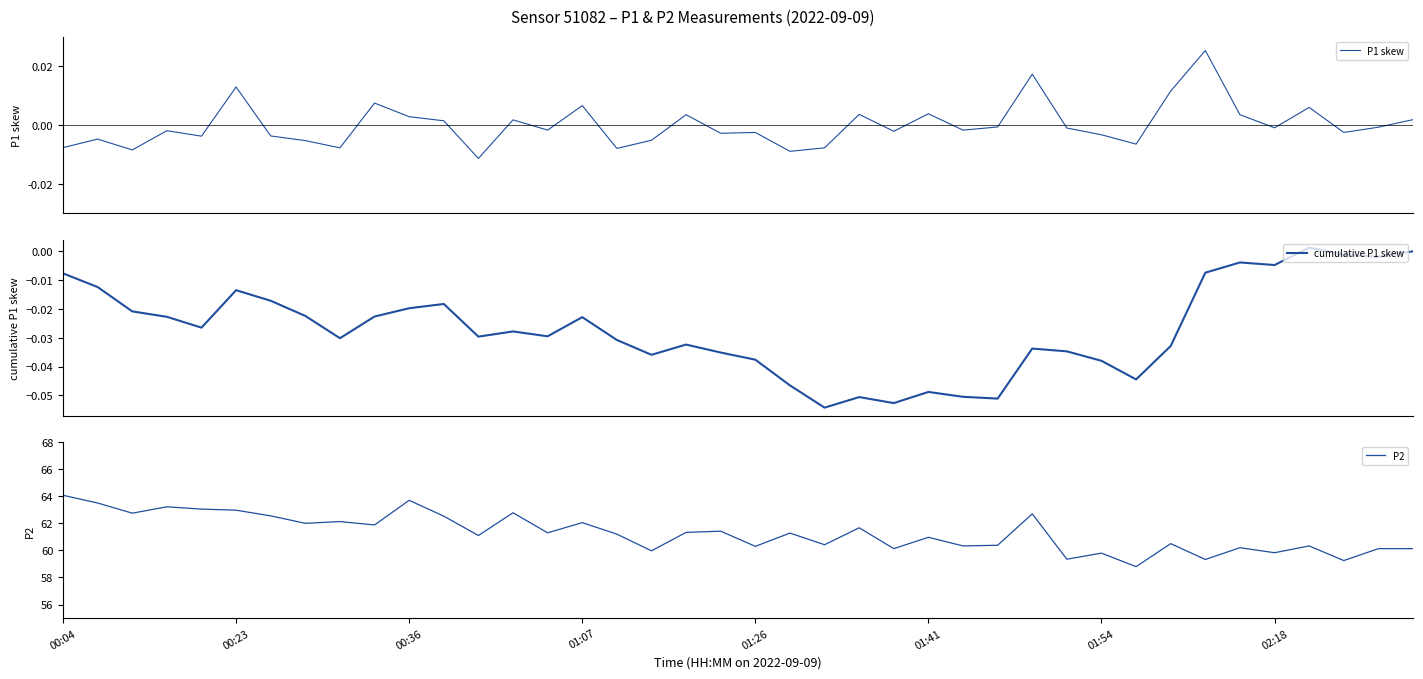

The P2 series shows 104.2 at 01:26. True or false?

False